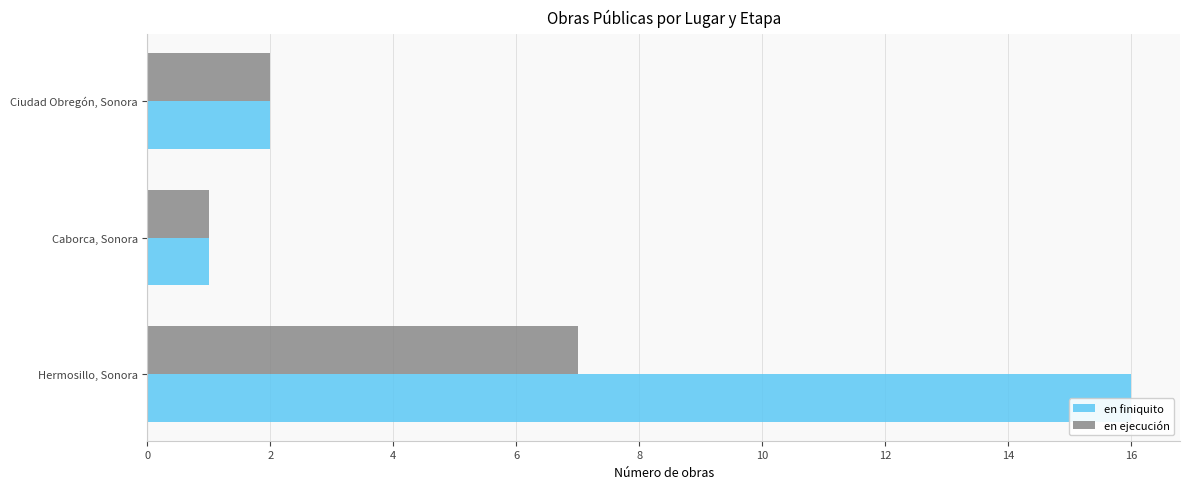

What is the average value of the en finiquito series?

6